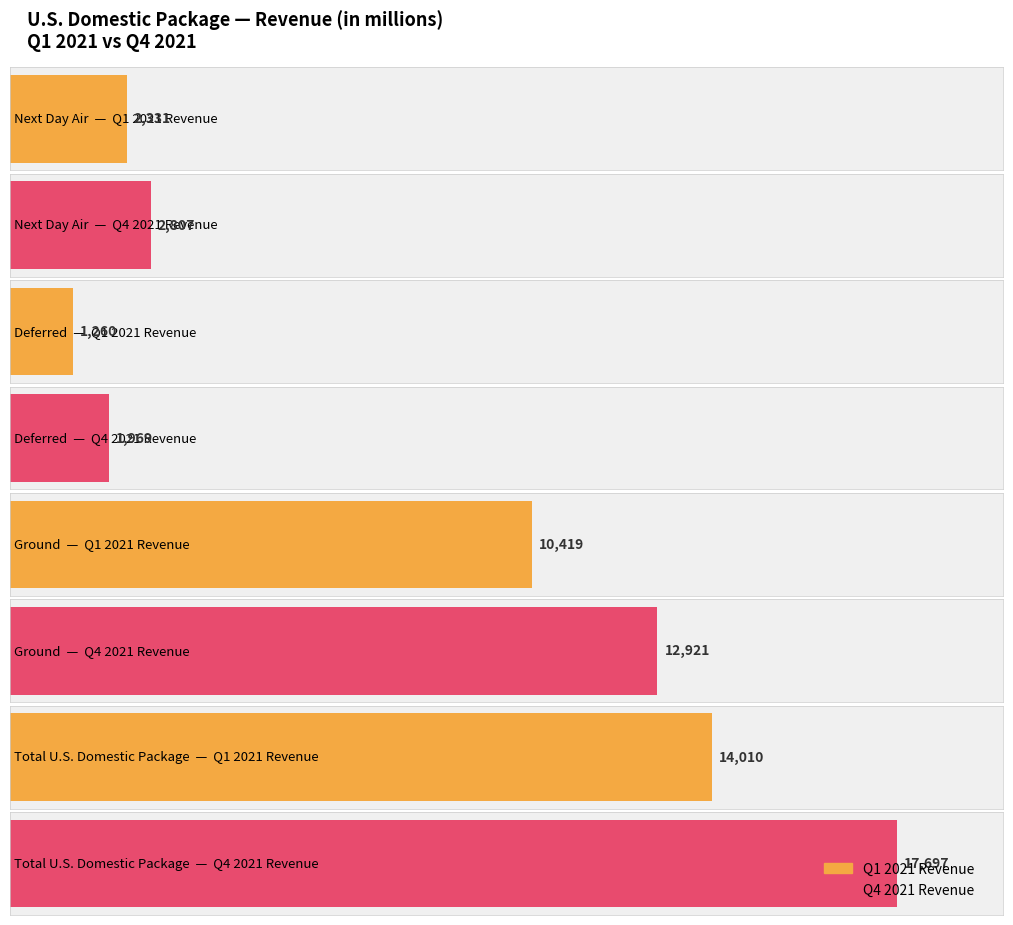

Where does the Total U.S. Domestic Package series first go above 14402?

Q4 2021